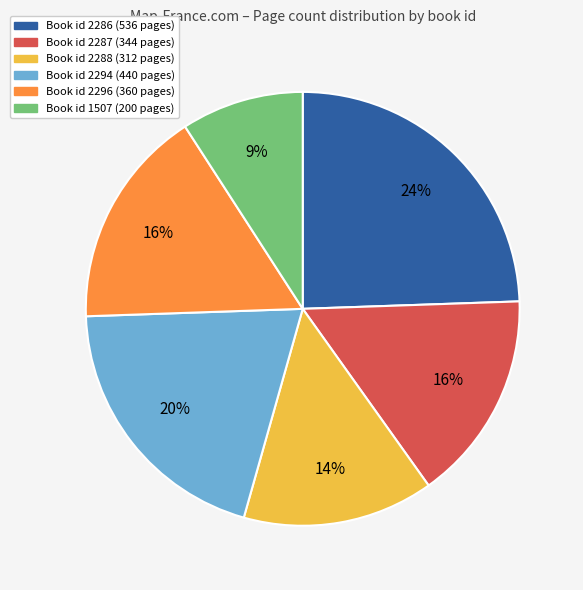

How many slices are in this pie chart?

6